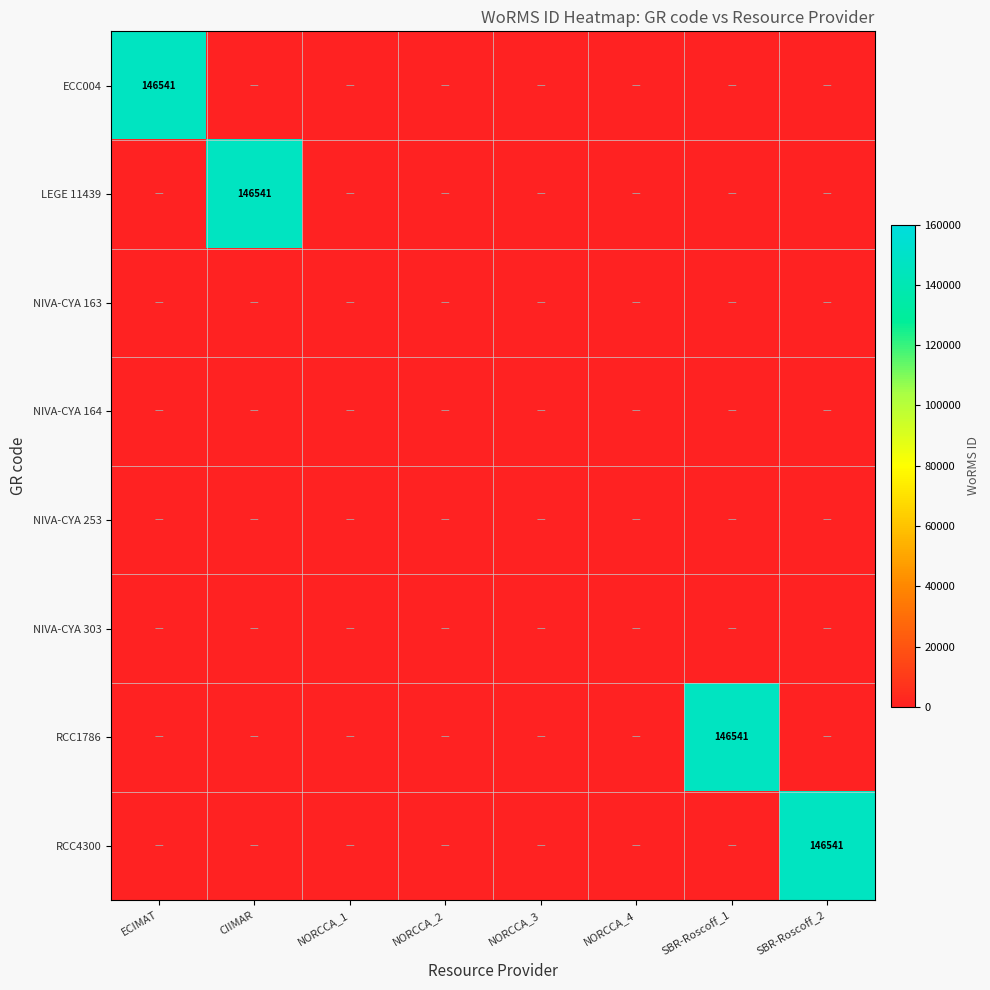

Which series has the largest range (max minus min)?

ECC004